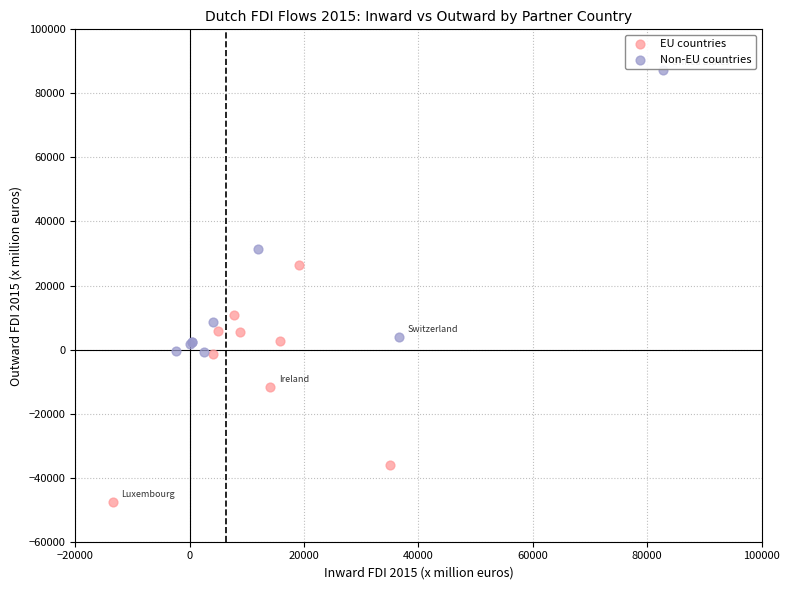

Which series has the largest Y range (max minus min)?

Non-EU countries